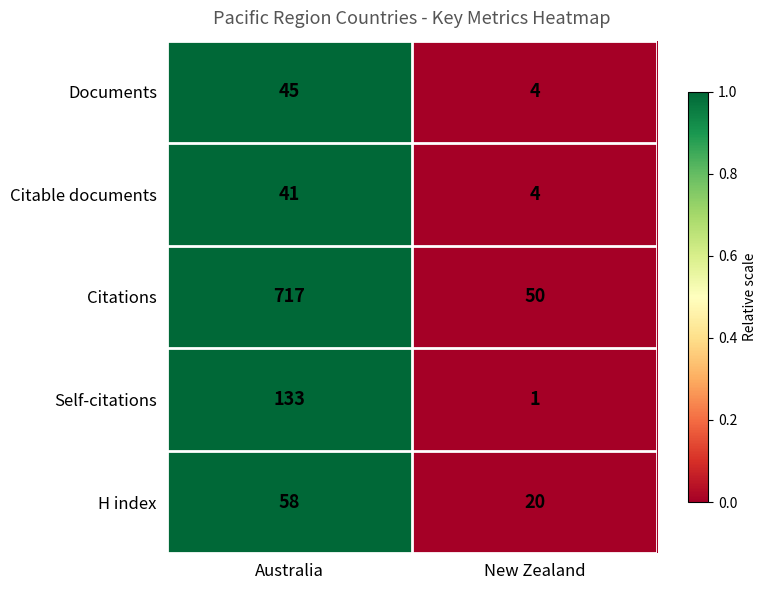

Which series has the largest total across all categories?

Citations